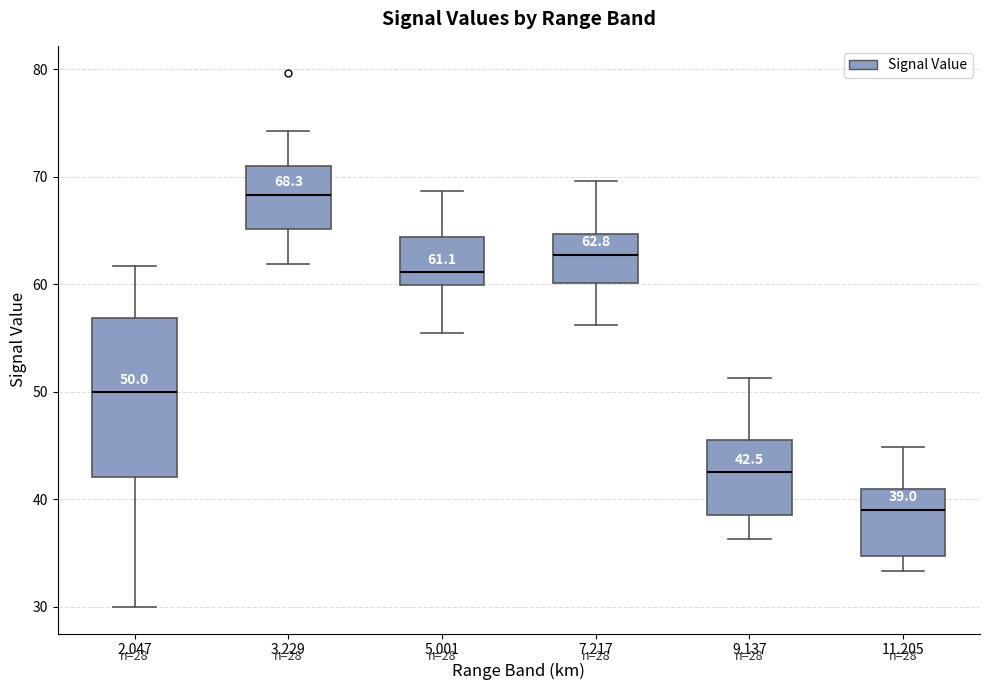

Comparing the boxes themselves (not the whiskers), which one is the tallest?

2.047